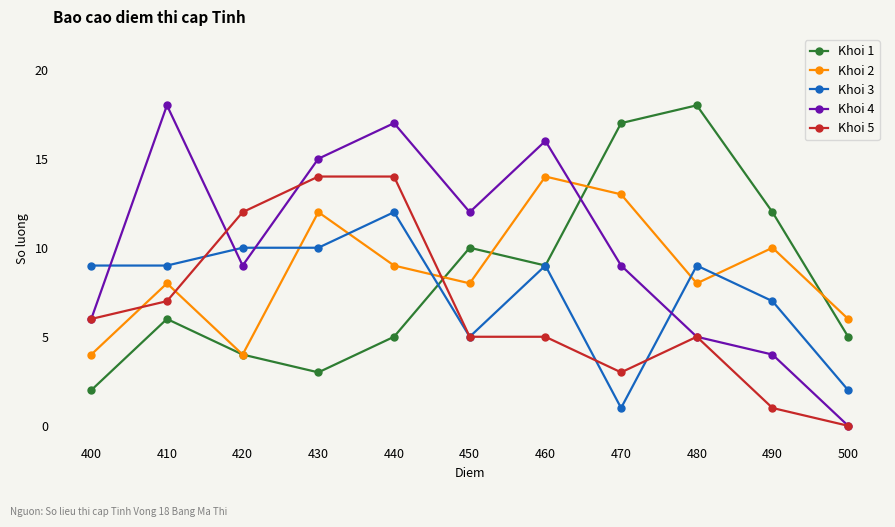

What are all the series names shown in the legend?

Khoi 1, Khoi 2, Khoi 3, Khoi 4, Khoi 5